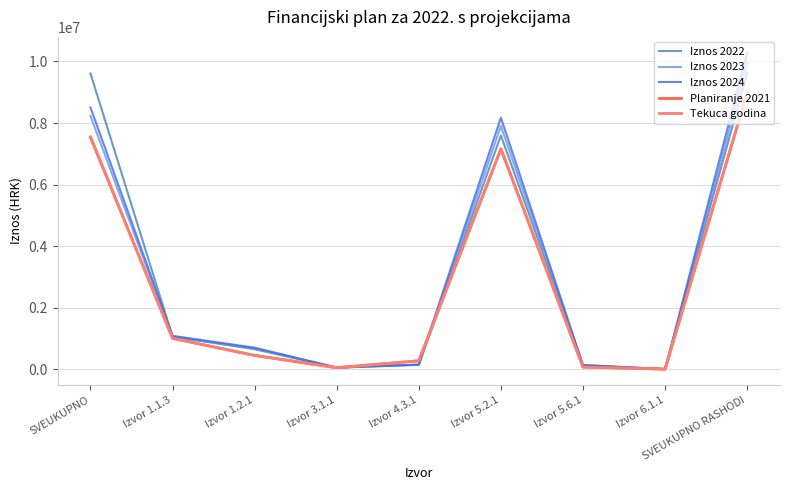

Is this an area chart (filled region under the line)?

No